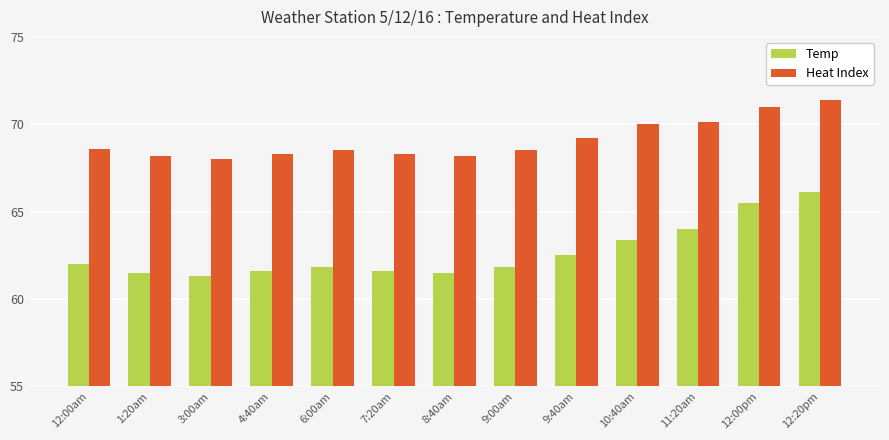

What is the difference between the highest and lowest values at 12:00pm?

5.5